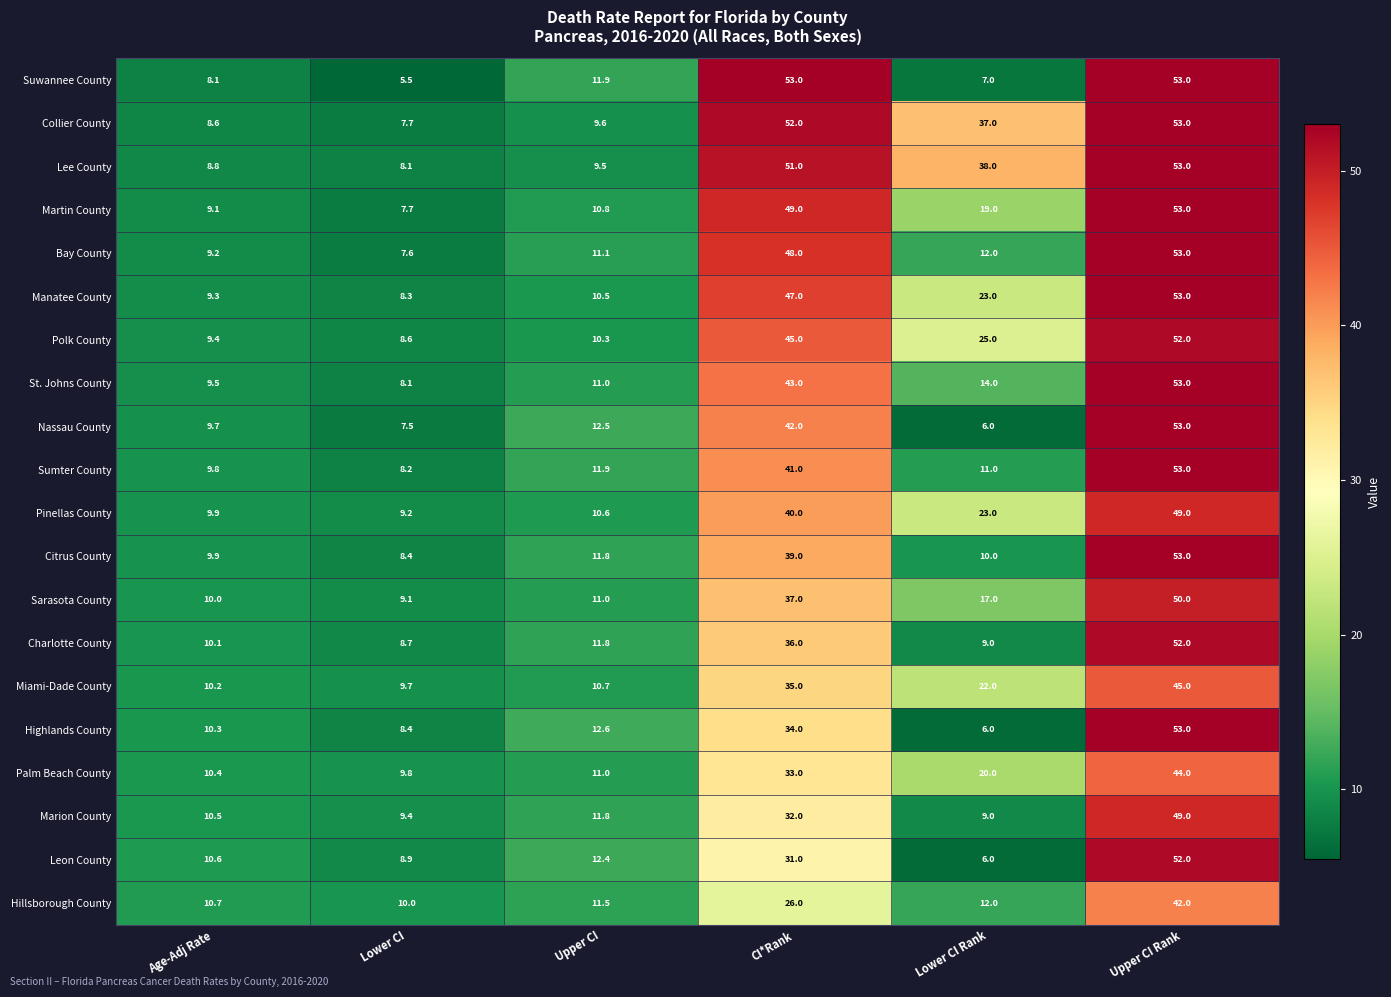

What is the difference between the Collier County values at Age-Adj Rate and Upper CI Rank?

44.4